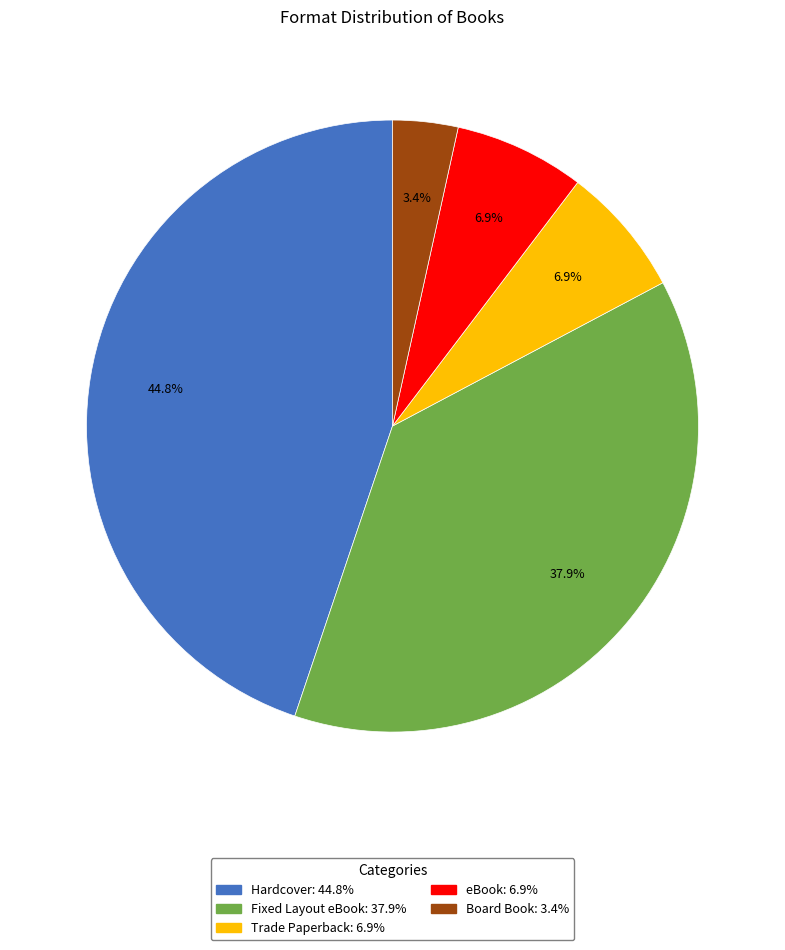

To the nearest percent, what is the combined percentage of Trade Paperback and Board Book?

10%